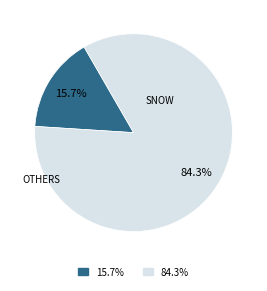

Is there a majority slice in this chart?

Yes